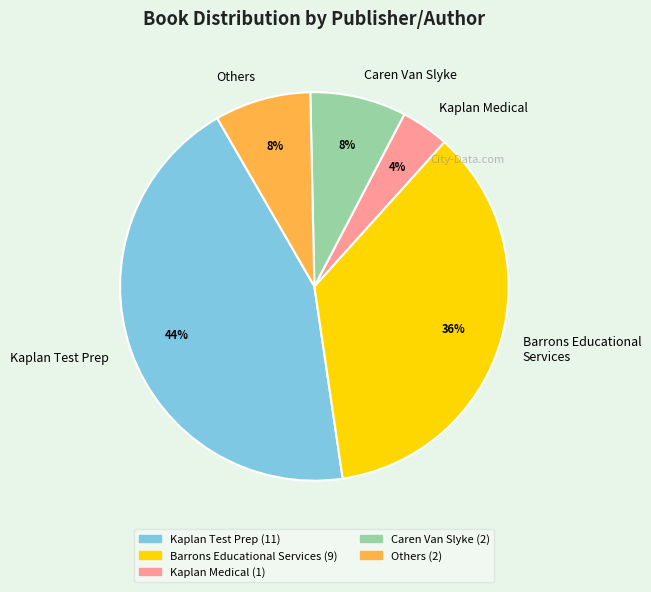

Is the sum of Caren Van Slyke and Others greater than half?

No